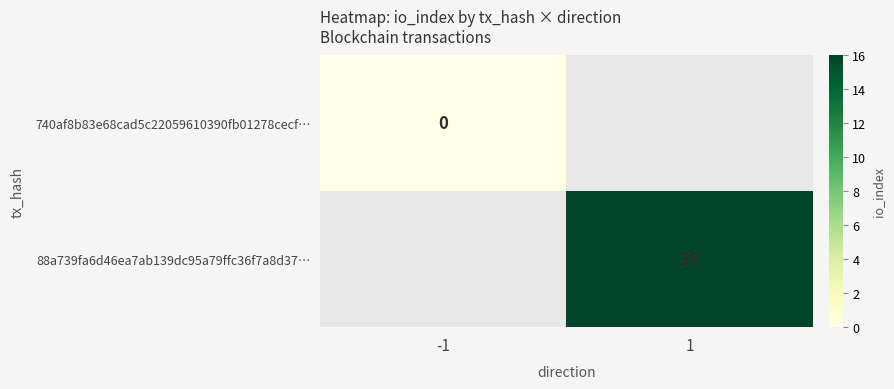

Is the value of 88a739fa6d46ea7ab139dc95a79ffc36f7a8d37… at 1 greater than the value of 740af8b83e68cad5c22059610390fb01278cecf… at -1?

Yes